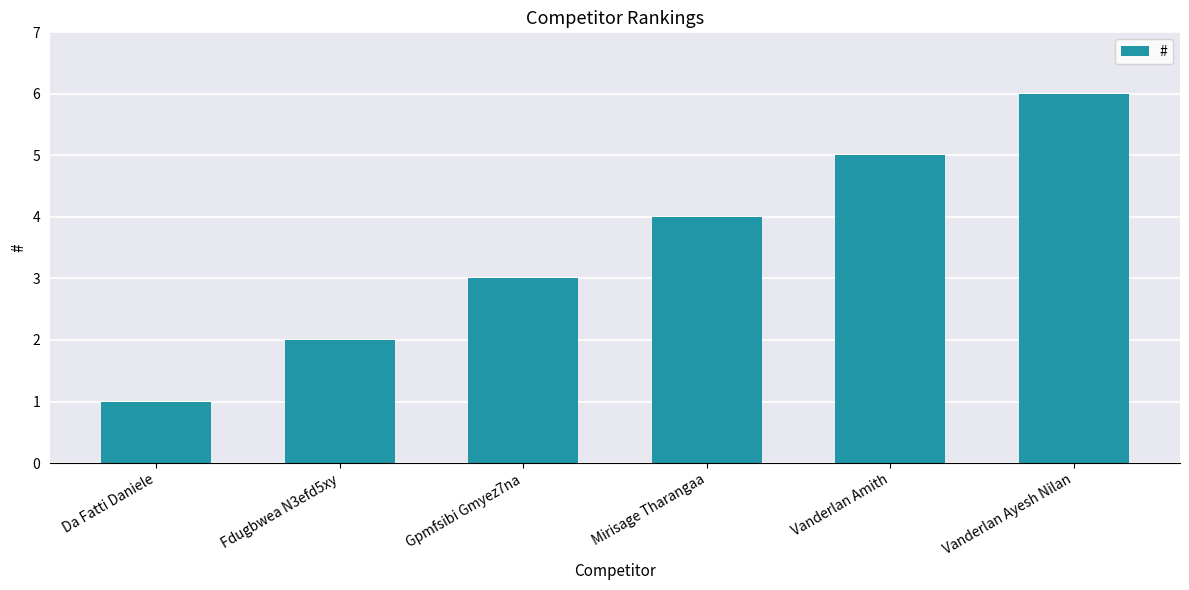

Which label corresponds to the smallest value in the chart?

Da Fatti Daniele